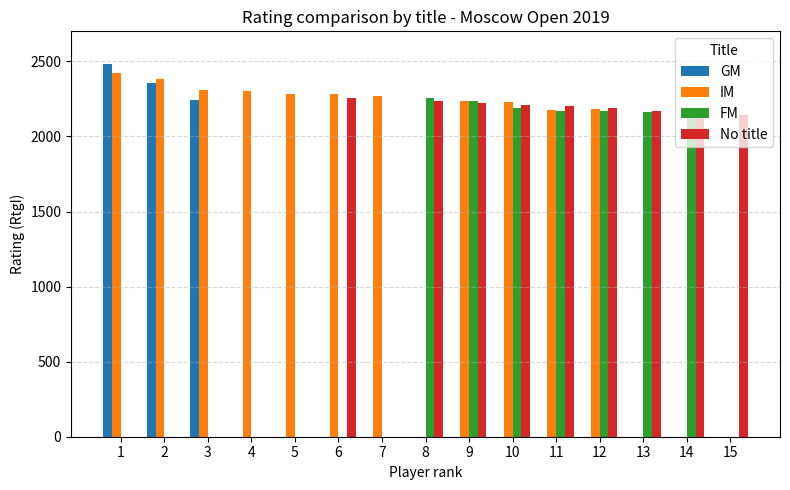

The value of FM at 13 is 2993. True or false?

False